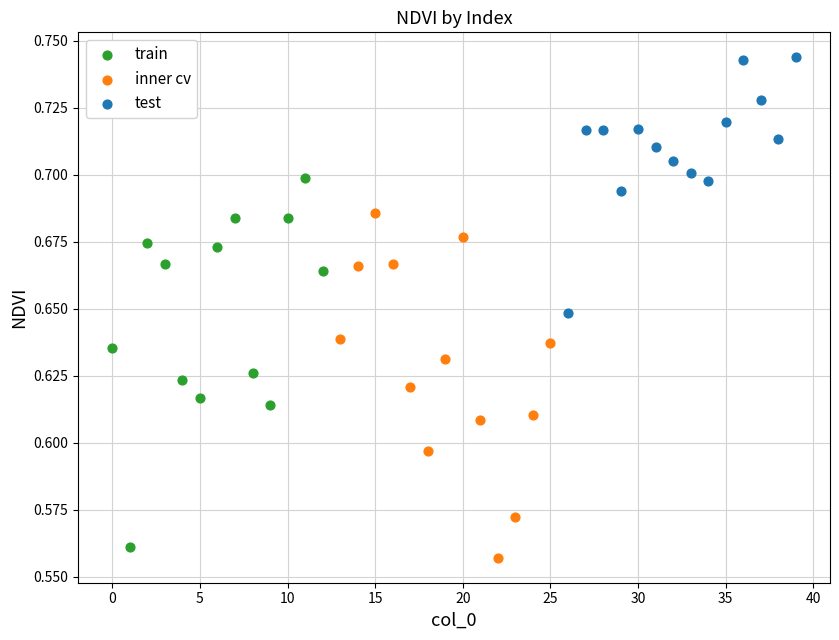

Which series reaches the maximum Y coordinate?

test